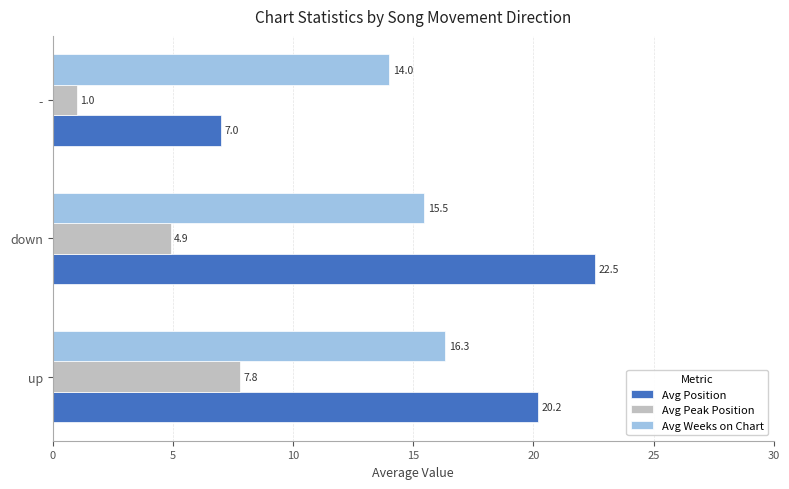

Rank the series at up from highest to lowest value.

Avg Position, Avg Weeks on Chart, Avg Peak Position